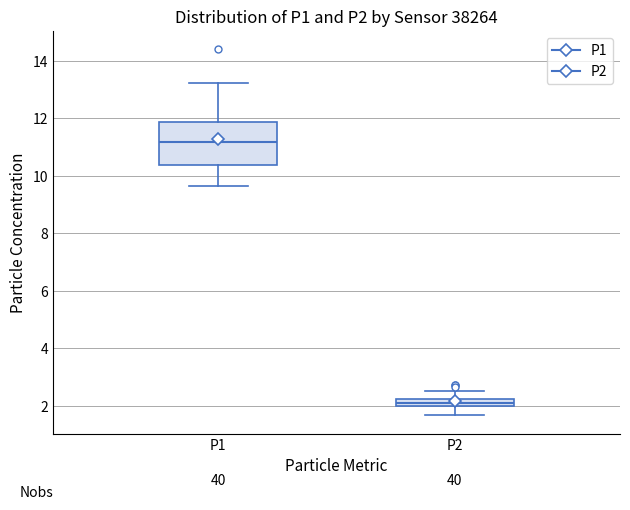

Which box has the lowest median line?

P2